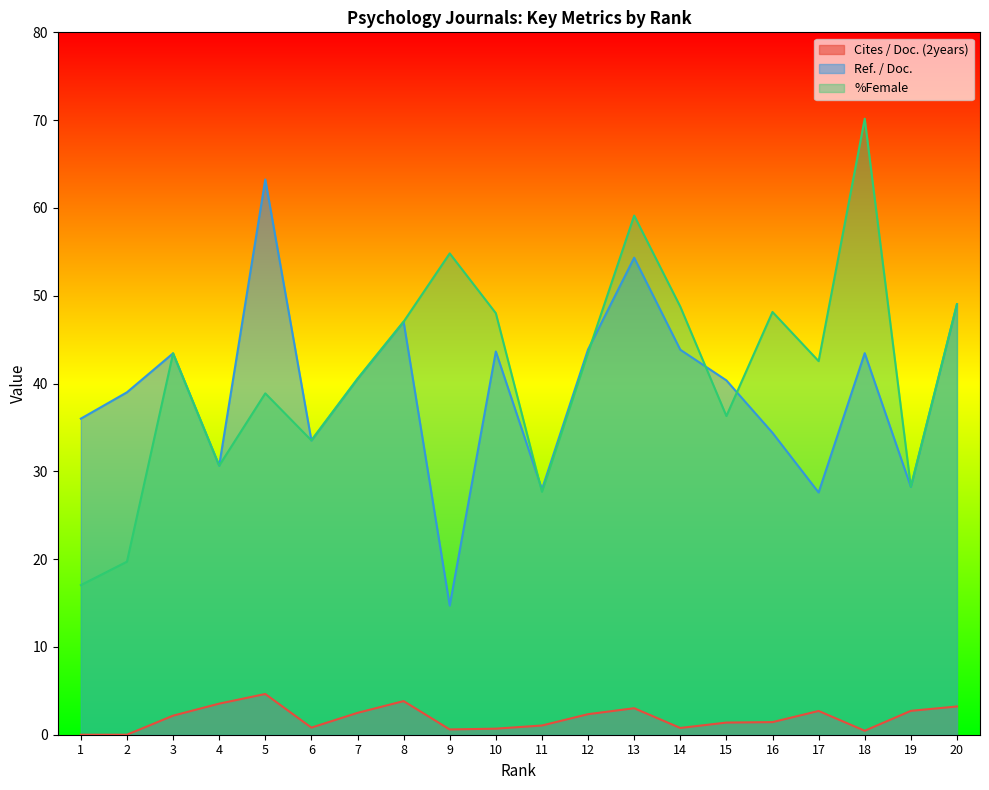

What is the maximum value for %Female?

70.2